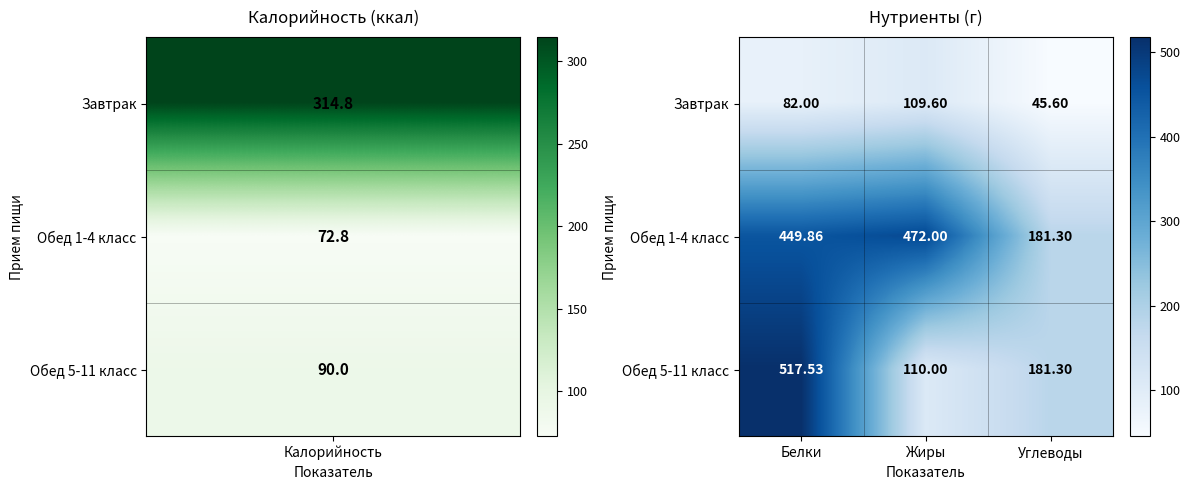

At which label is Обед 1-4 класс closest to 326?

Белки